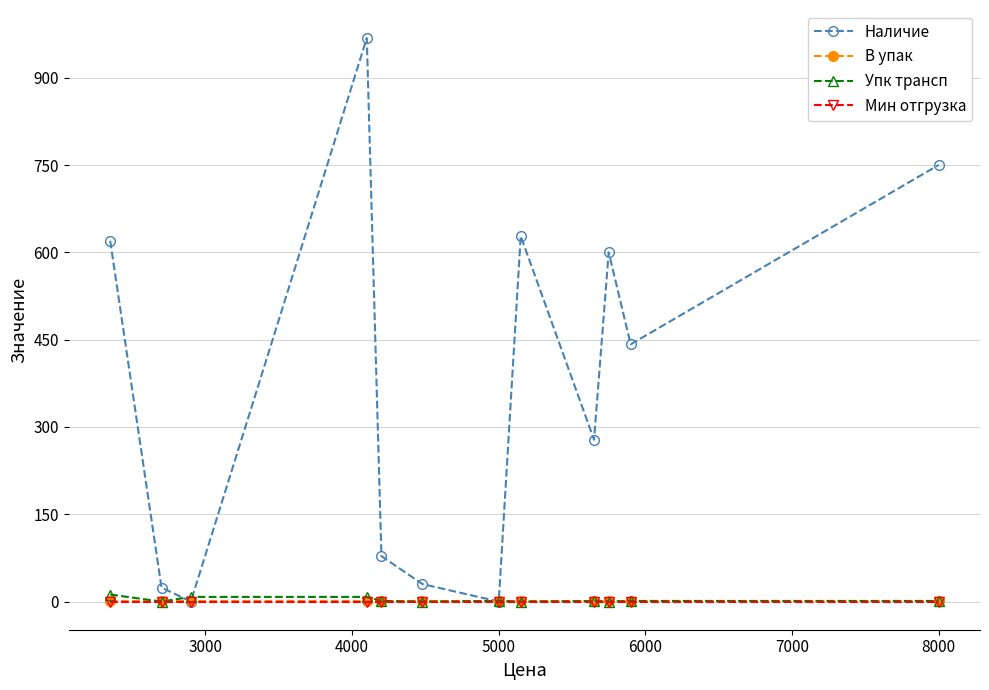

What is the highest value of the Упк трансп series?

12